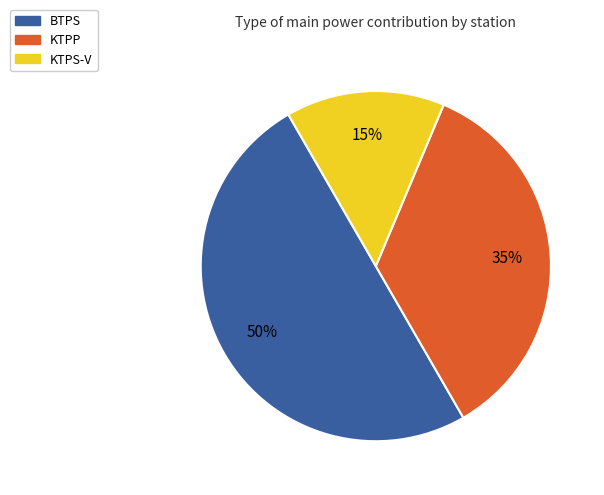

Do KTPS-V and BTPS together represent more than half of the pie?

Yes